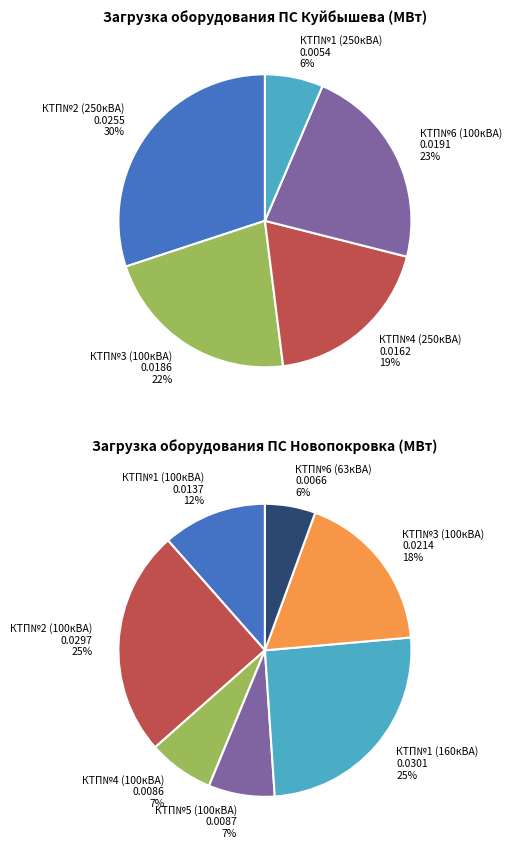

Is the sum of КТП№6 (63) and КТП№1 (100) greater than half?

No